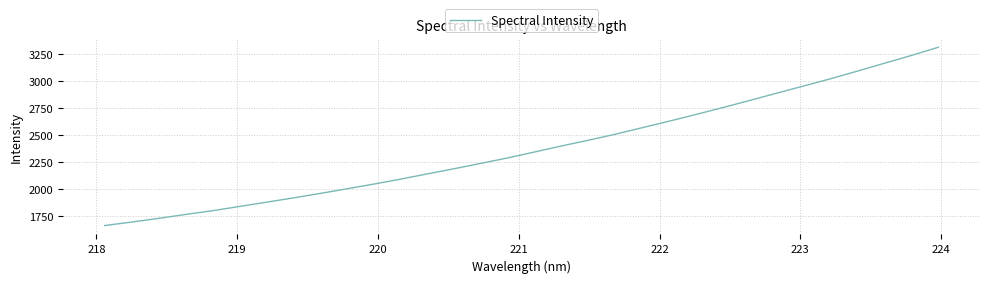

How many values are below 2343?

16